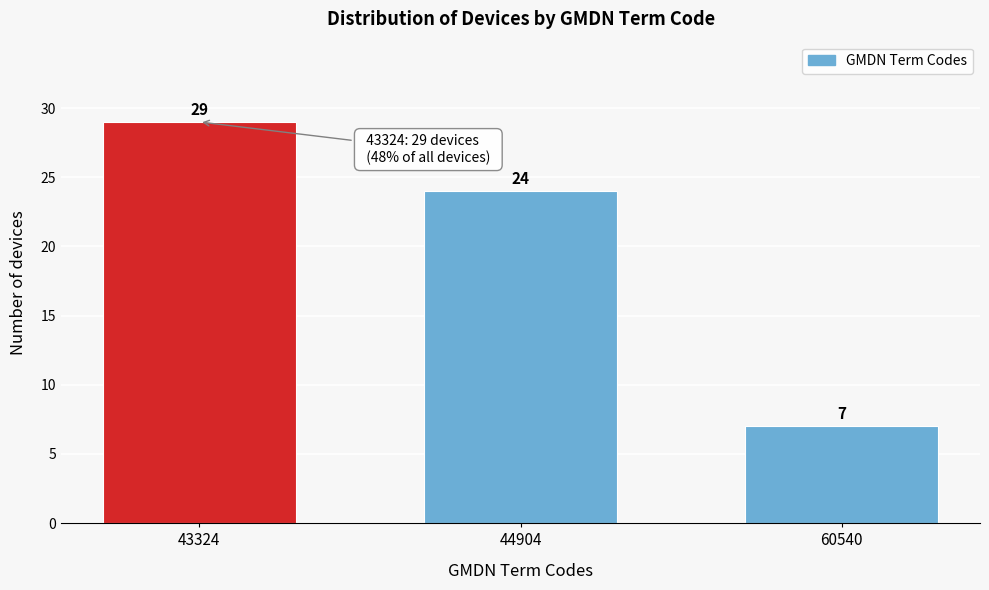

Reading left to right, list all the values displayed in this chart.

29	24	7